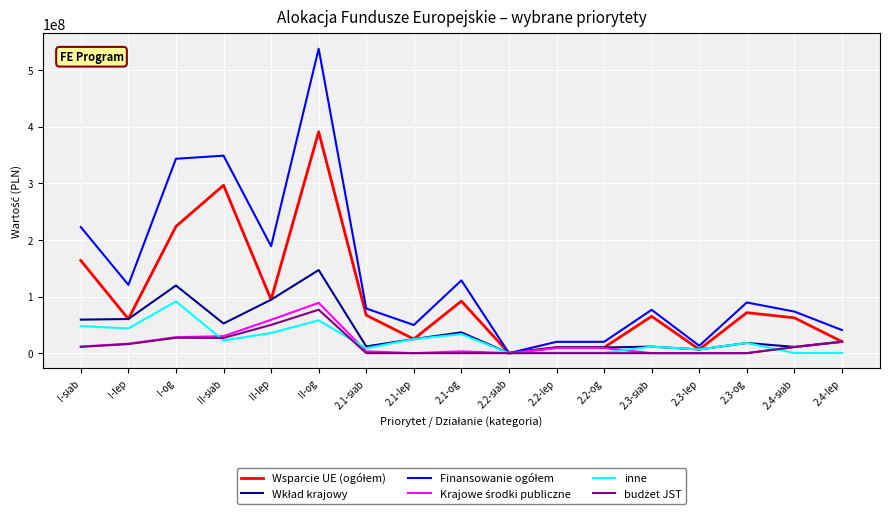

What is the spread (max minus min) of values at I-lep?

104600000